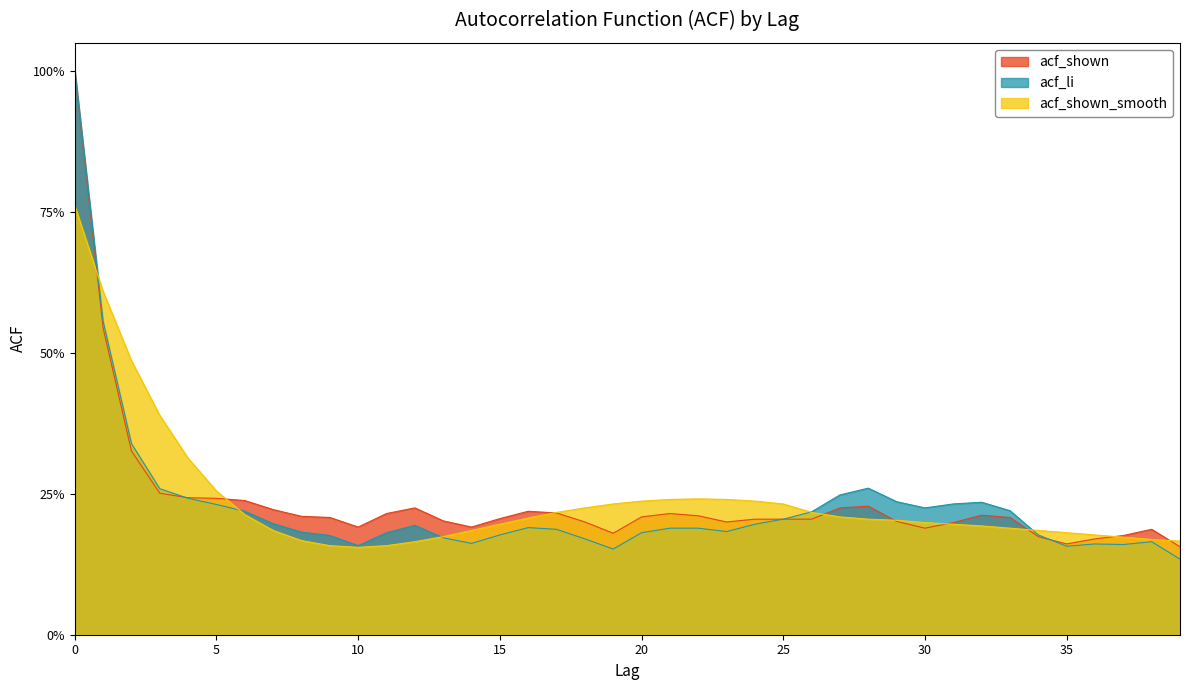

True or false: acf_shown and acf_shown_smooth cross at least once.

True